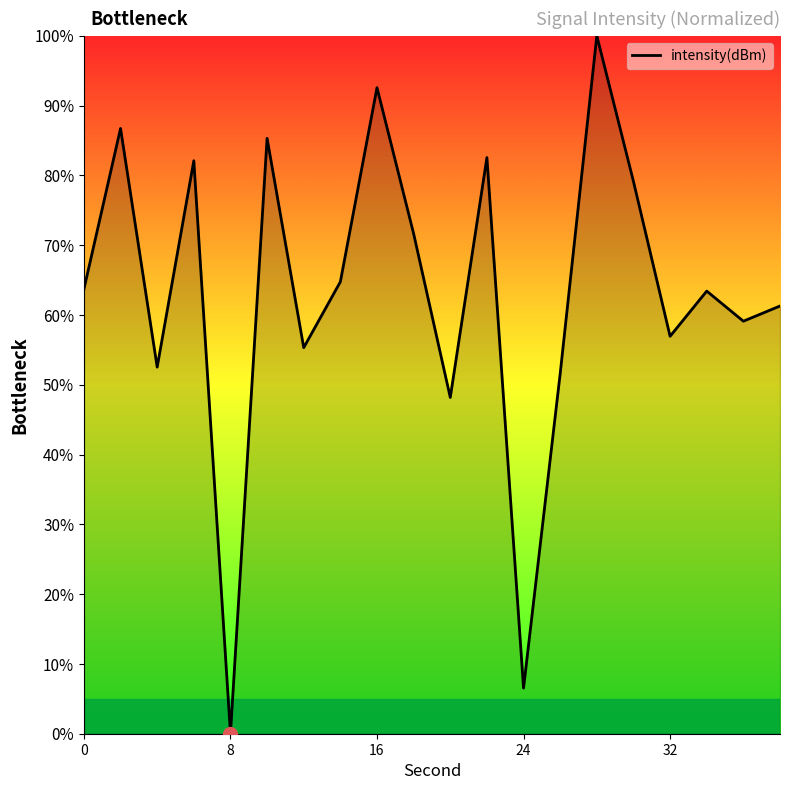

What is the greatest value displayed?

100.0